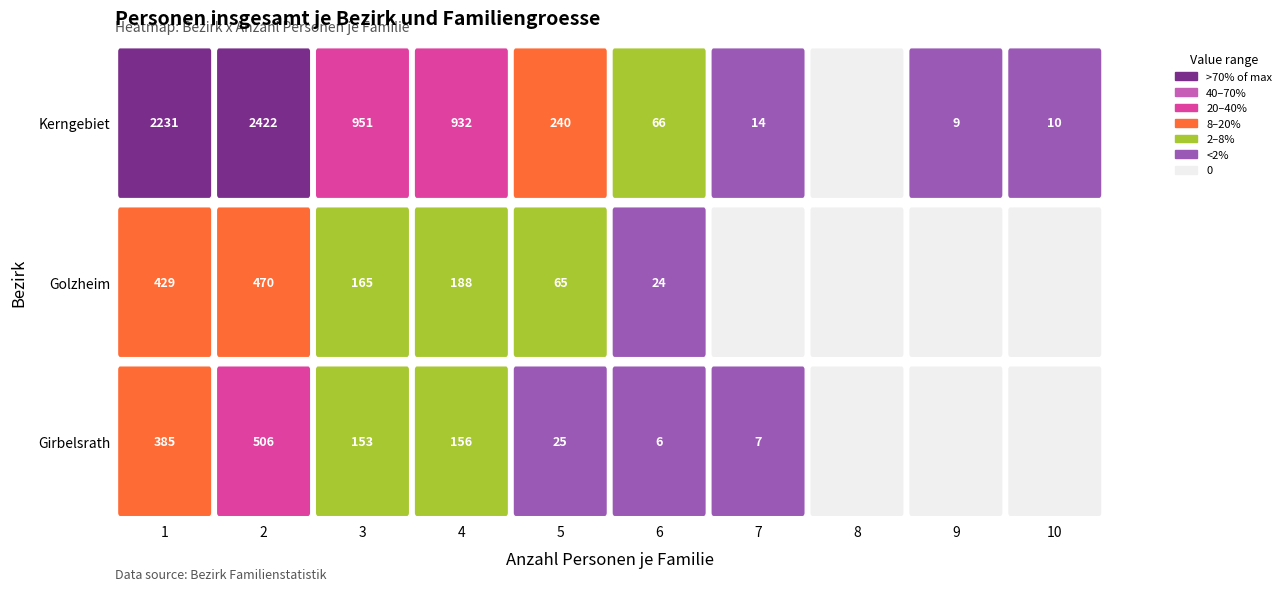

Is it true that Kerngebiet equals 240 at 5?

True